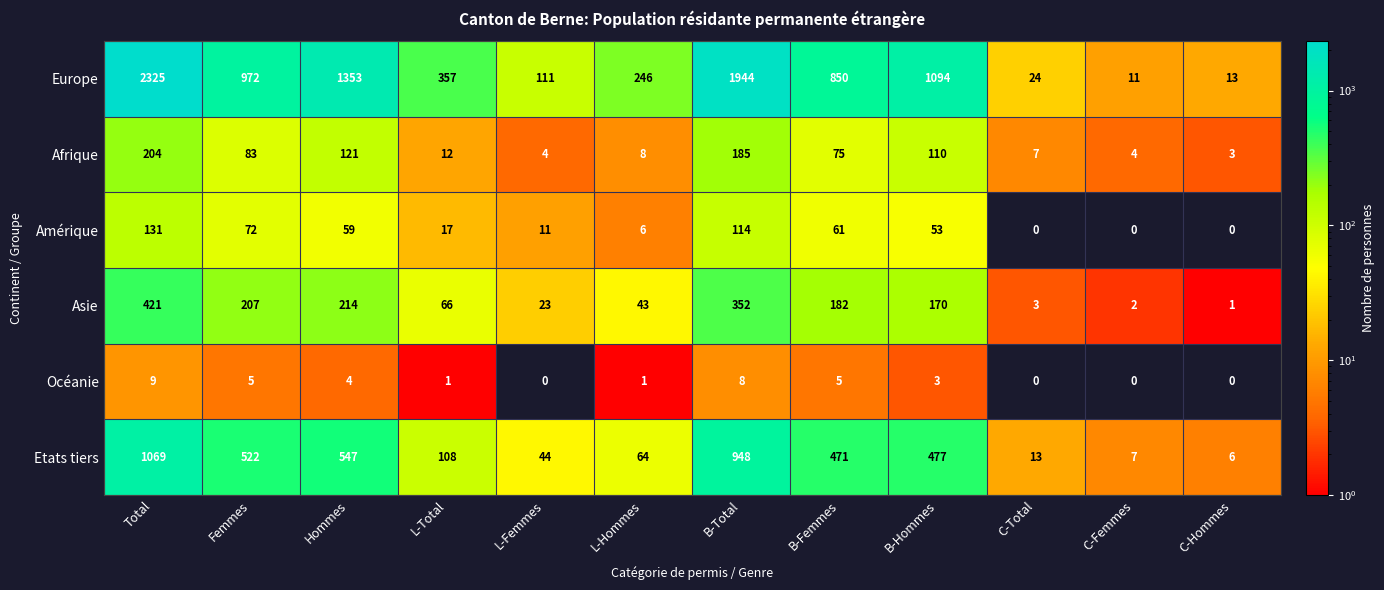

Which series has the largest range (max minus min)?

Europe